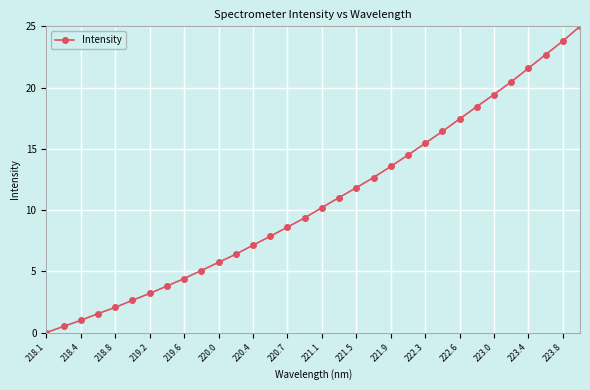

What is the average value?

10.7